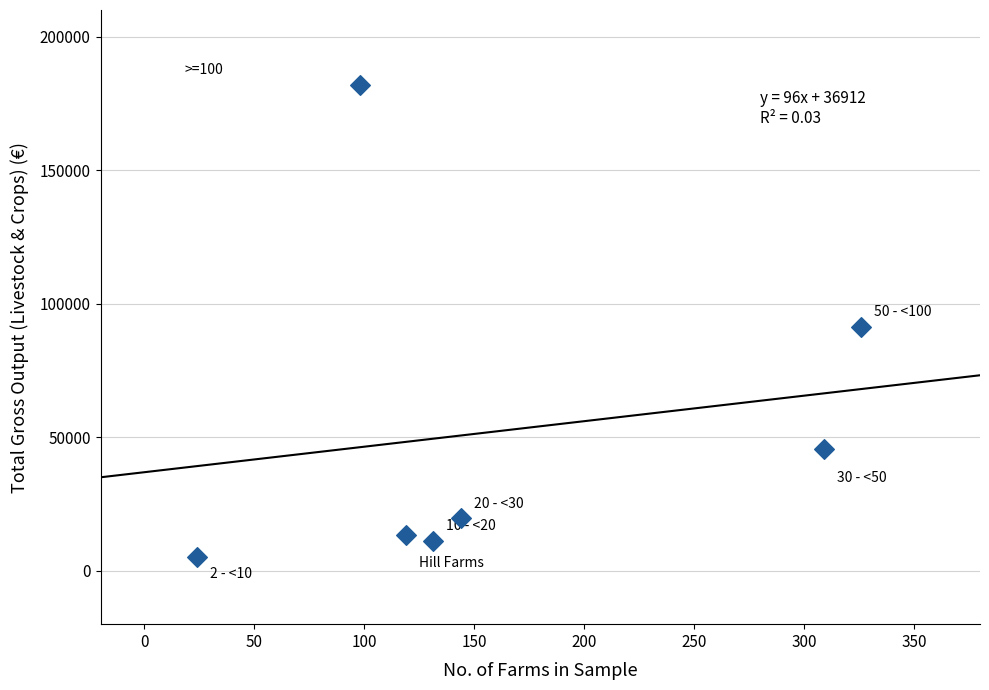

What is the average X value?

164